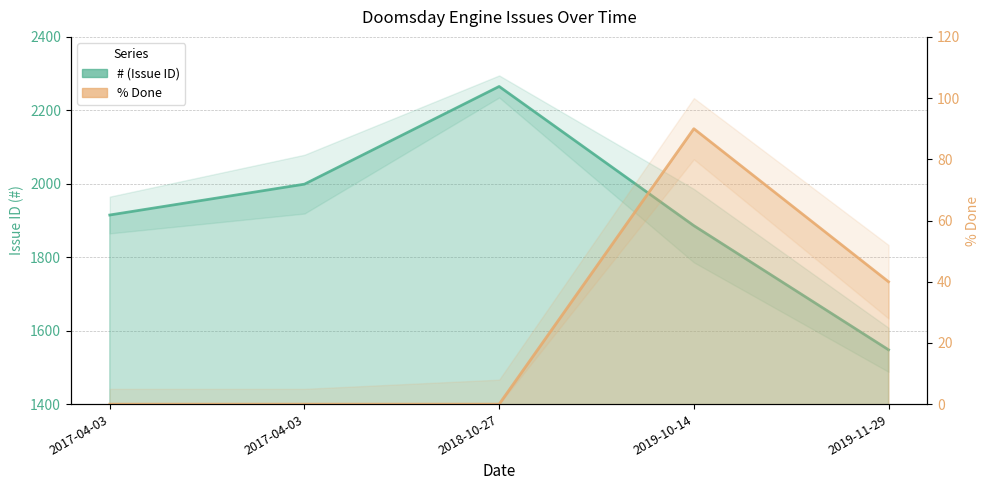

The # (Issue ID) series shows 3600 at 2018-10-27. True or false?

False